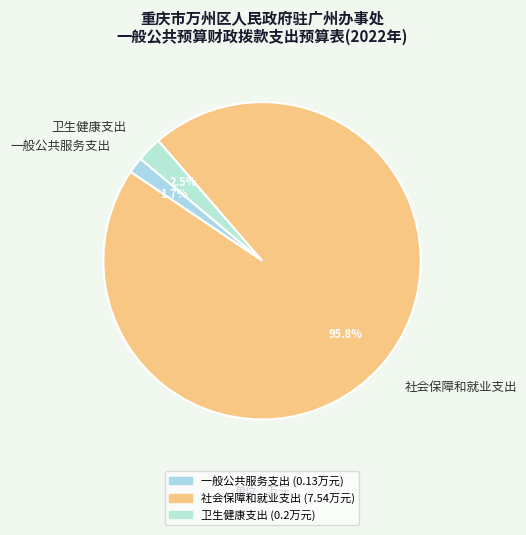

Does 一般公共服务支出 account for over 50% of the chart?

No